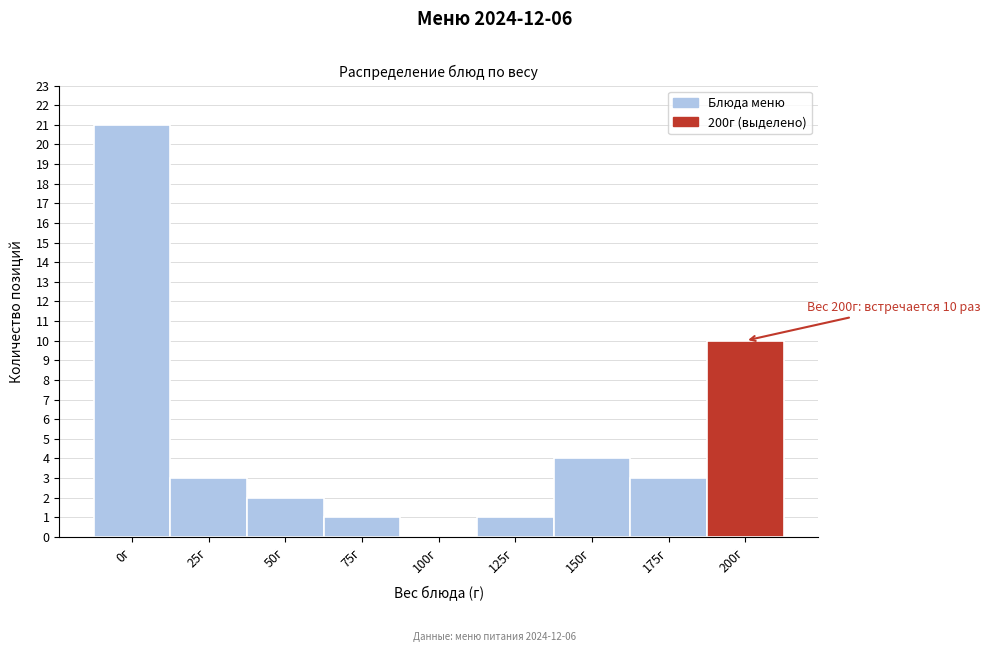

Reading left to right, transcribe all the data shown in this chart.

0г=21	25г=3	50г=2	75г=1	100г=0	125г=1	150г=4	175г=3	200г=10